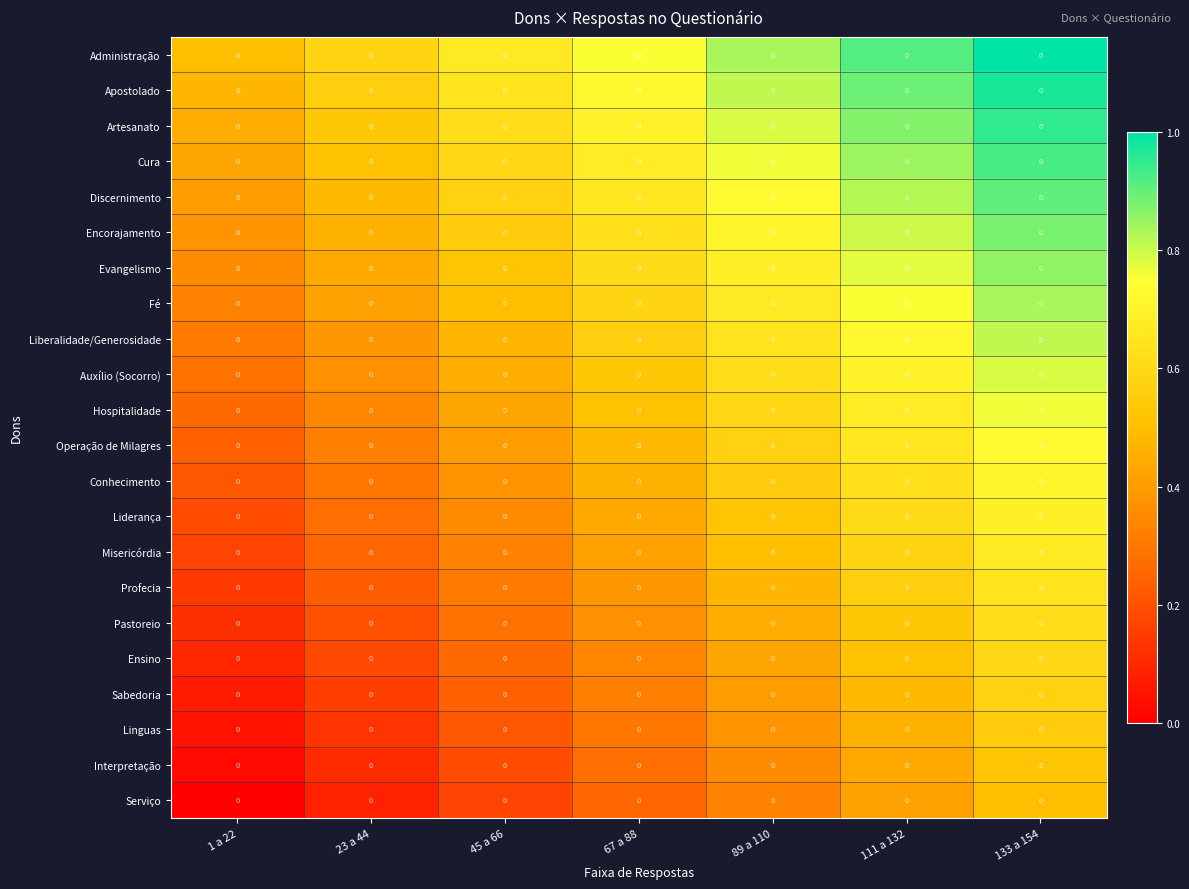

At which label does Ensino reach its peak?

133 a 154